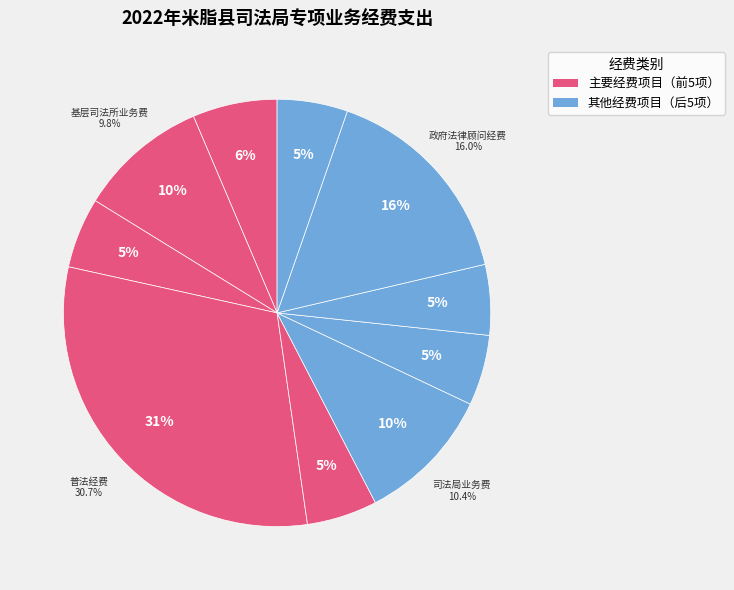

Is it true that 政府法律顾问经费 is 16% of the pie?

True